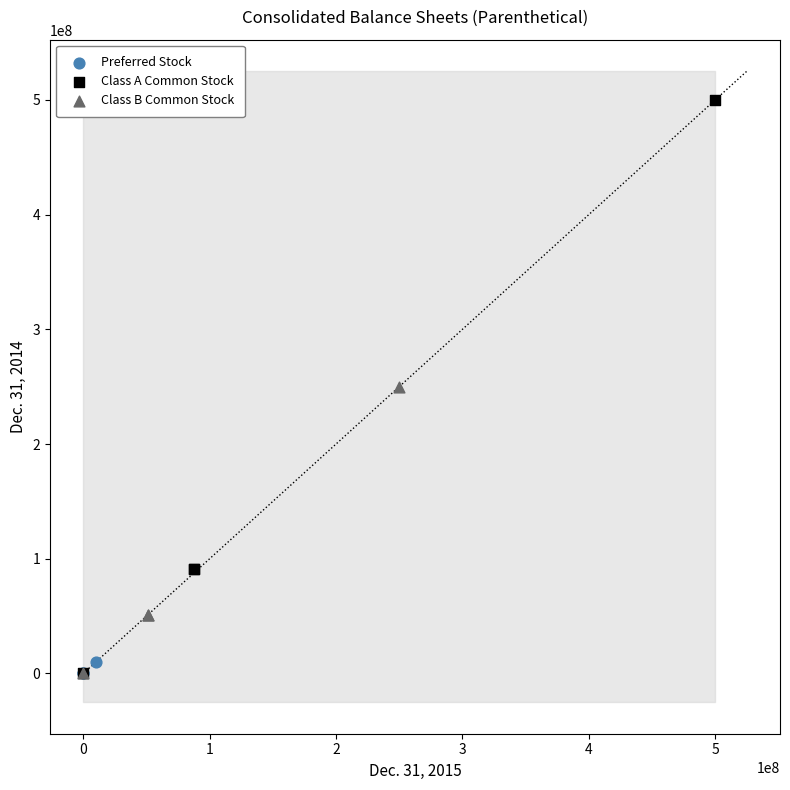

Which series contains the highest Y value?

Class A Common Stock